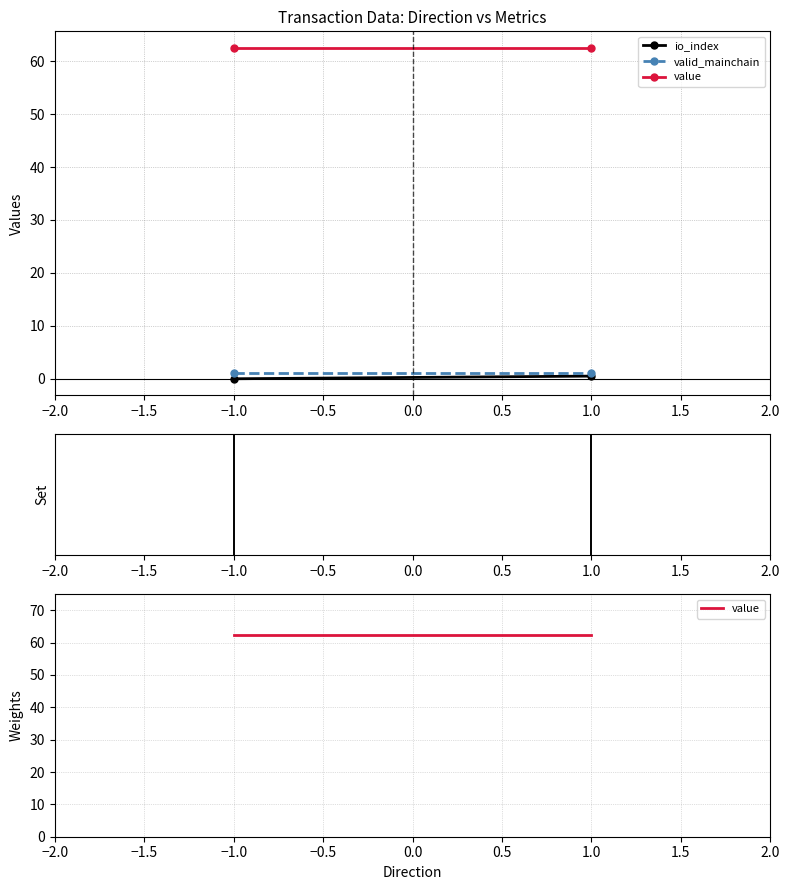

Where is valid_mainchain nearest to the value 1?

-1